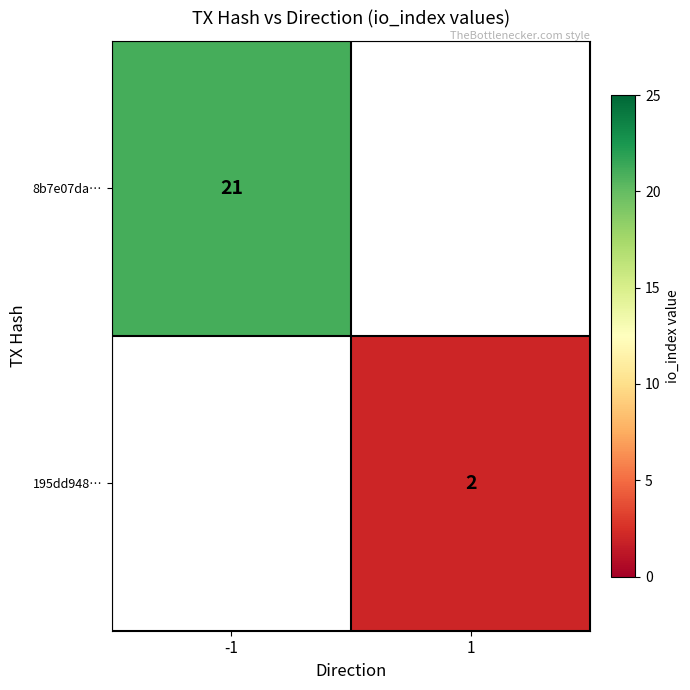

At how many categories does at least one series exceed 3?

1